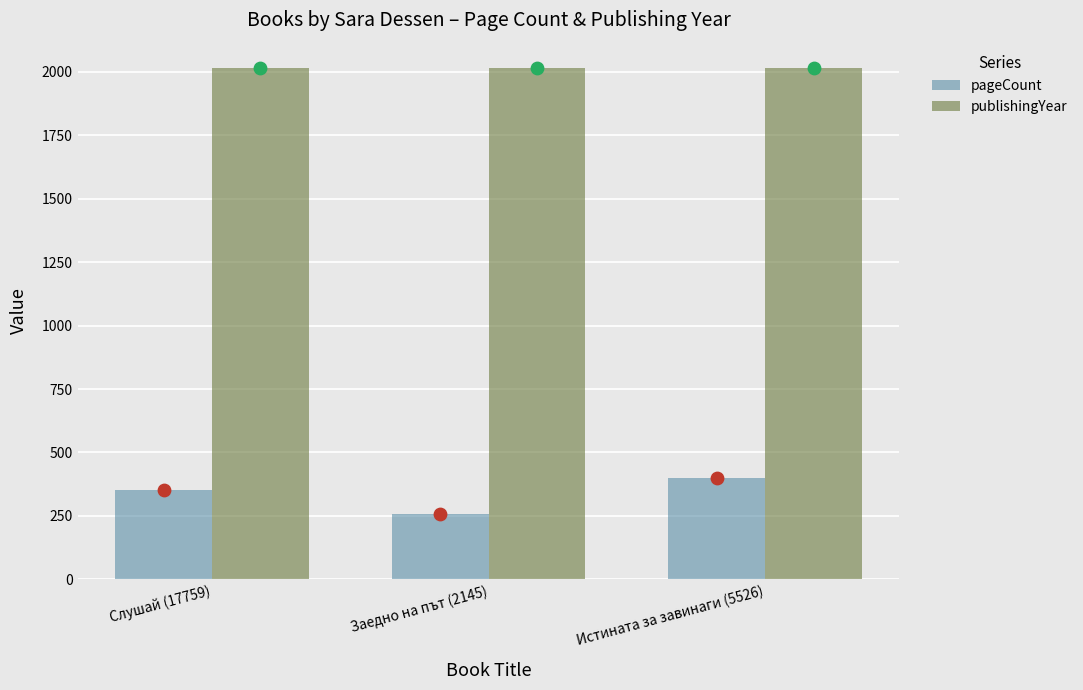

Which series has the widest spread of Y values?

pageCount